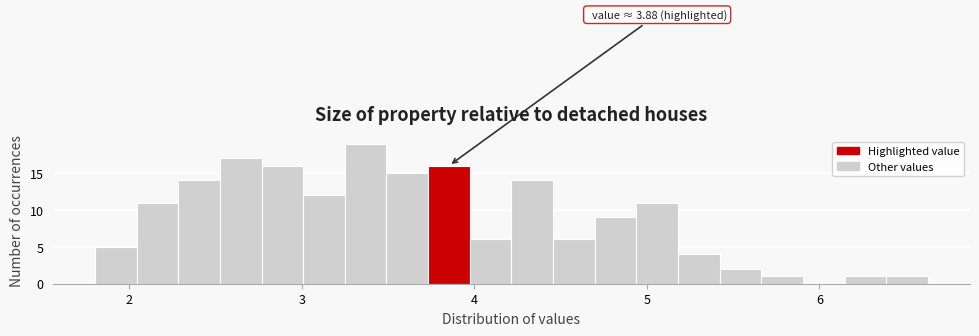

Read against the x-axis, roughly where is the centre of the tallest bar?

3.4